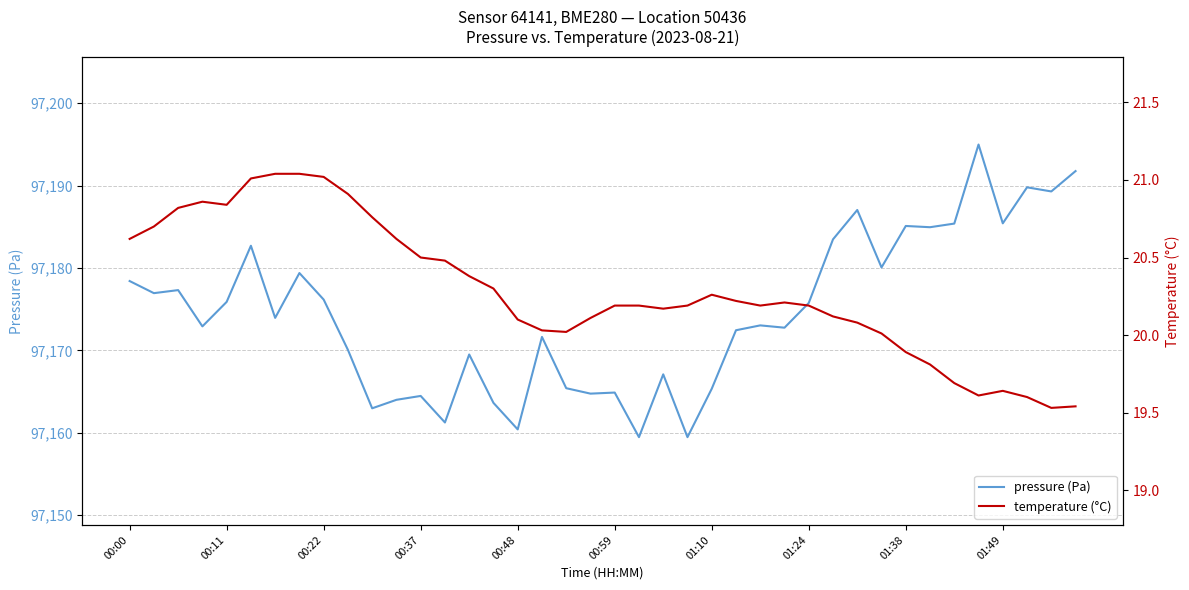

At which category is the sum across all series the highest?

35